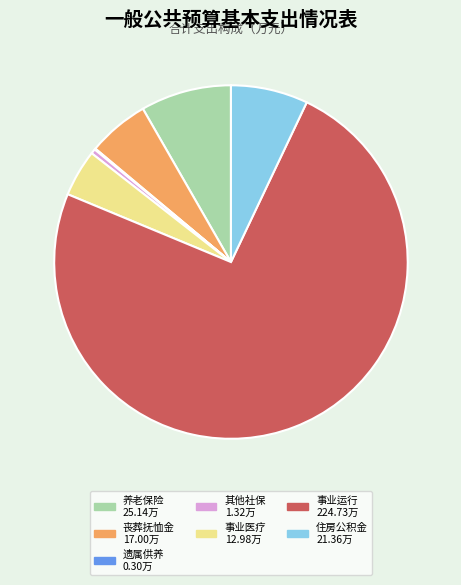

Is there any slice that represents more than half of the pie?

Yes